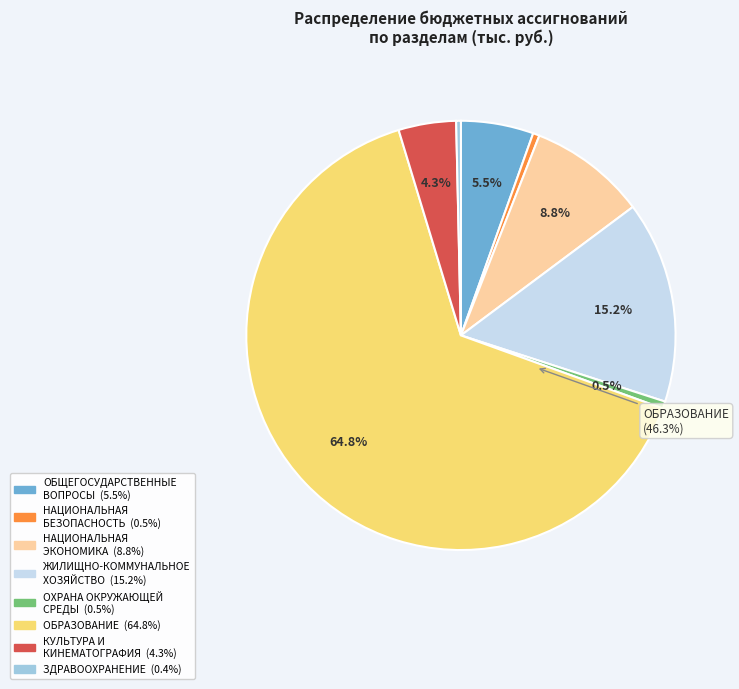

What is the total percentage of ОХРАНА ОКРУЖАЮЩЕЙ
СРЕДЫ and ЖИЛИЩНО-КОММУНАЛЬНОЕ
ХОЗЯЙСТВО?

15.7%